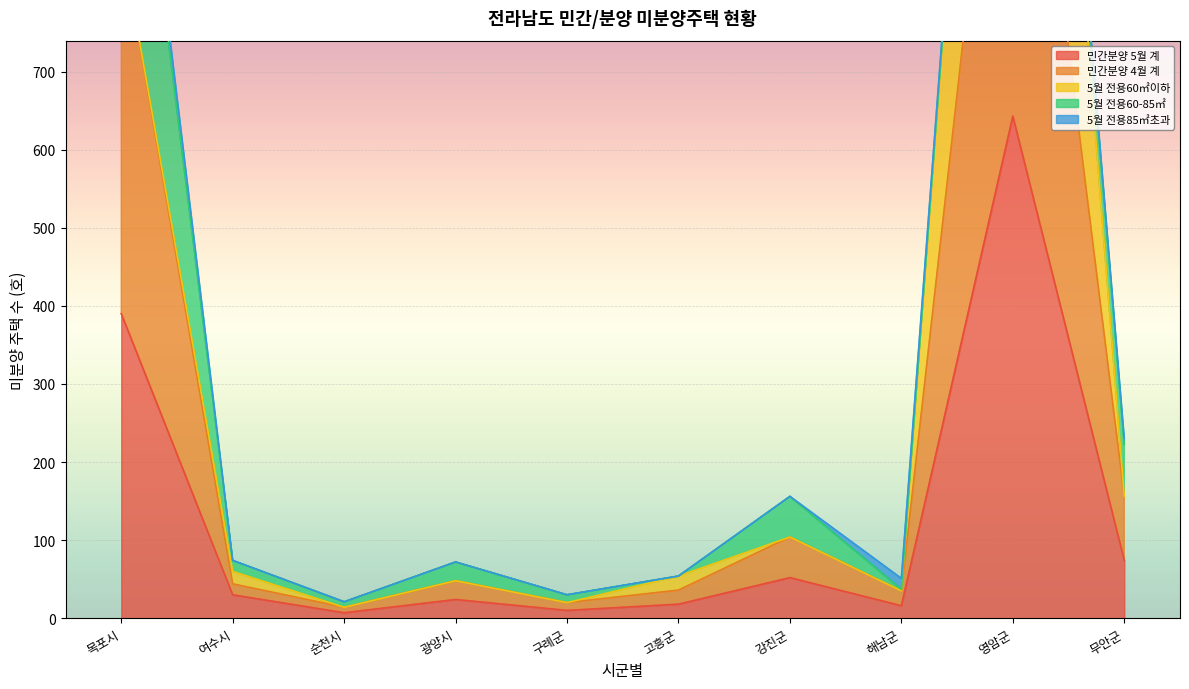

List the series in order of their peak value, highest first.

민간분양 4월 계, 민간분양 5월 계, 5월 전용60㎡이하, 5월 전용60-85㎡, 5월 전용85㎡초과